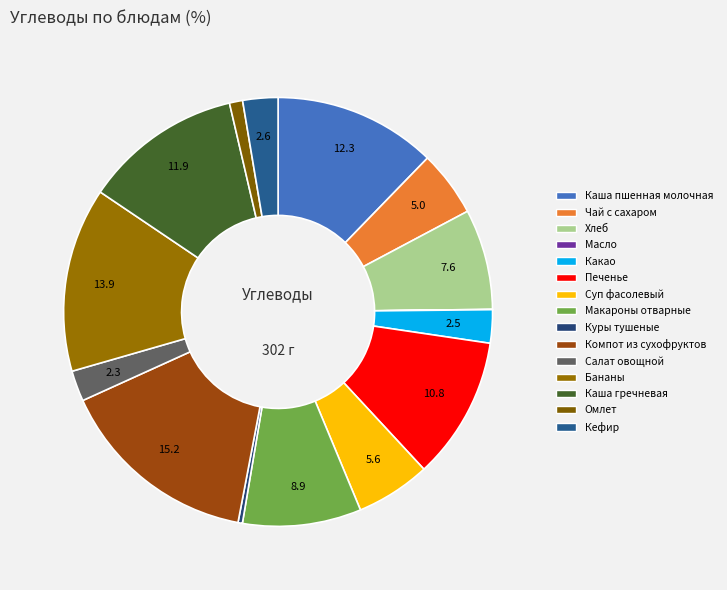

Approximately how many times larger is the value at Куры тушеные compared to Кефир?

0.1